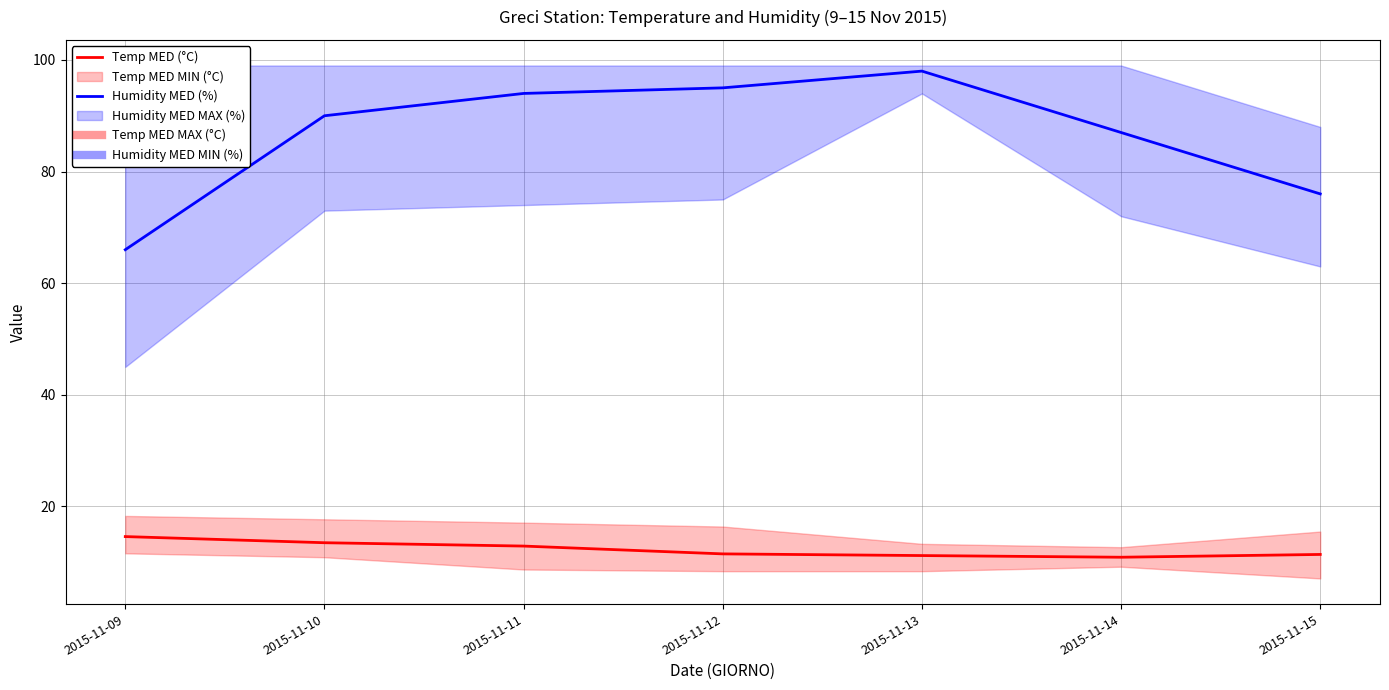

How many lines are shown in the chart?

2